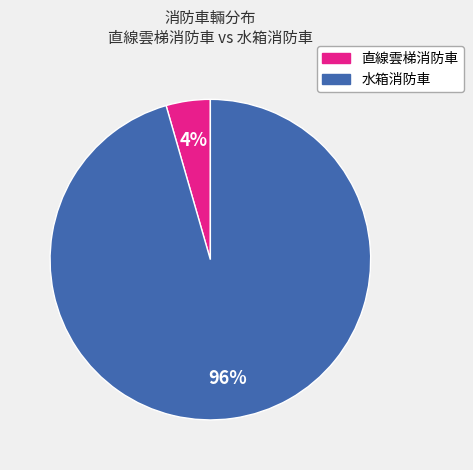

Rank the categories by value from highest to lowest.

水箱消防車, 直線雲梯消防車